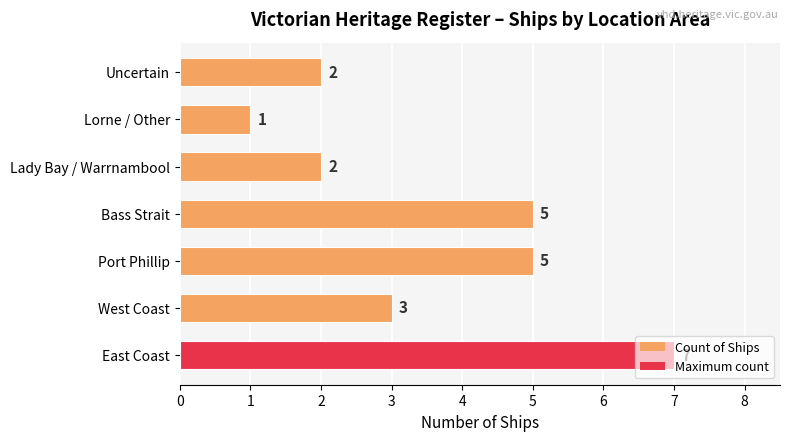

What is the difference between the maximum and minimum values?

6